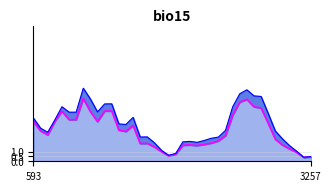

Where is the data nearest to the value 3?

13